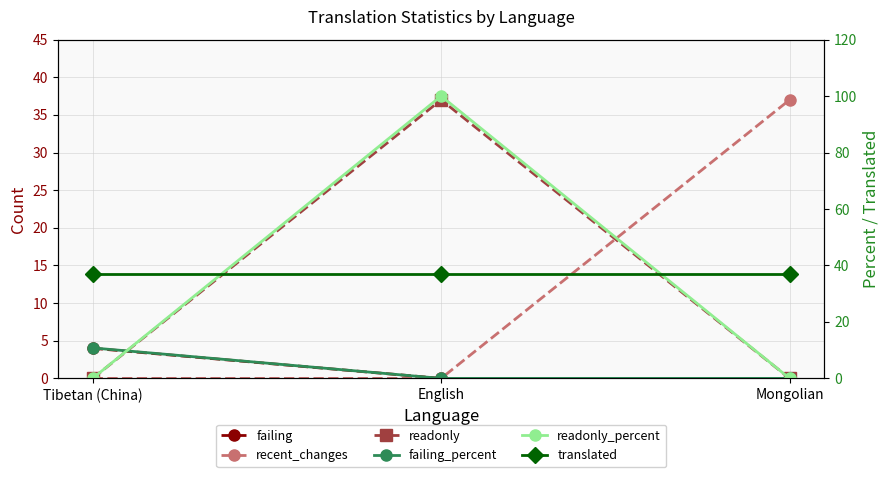

What are all the series names shown in the legend?

failing, recent_changes, readonly, failing_percent, readonly_percent, translated